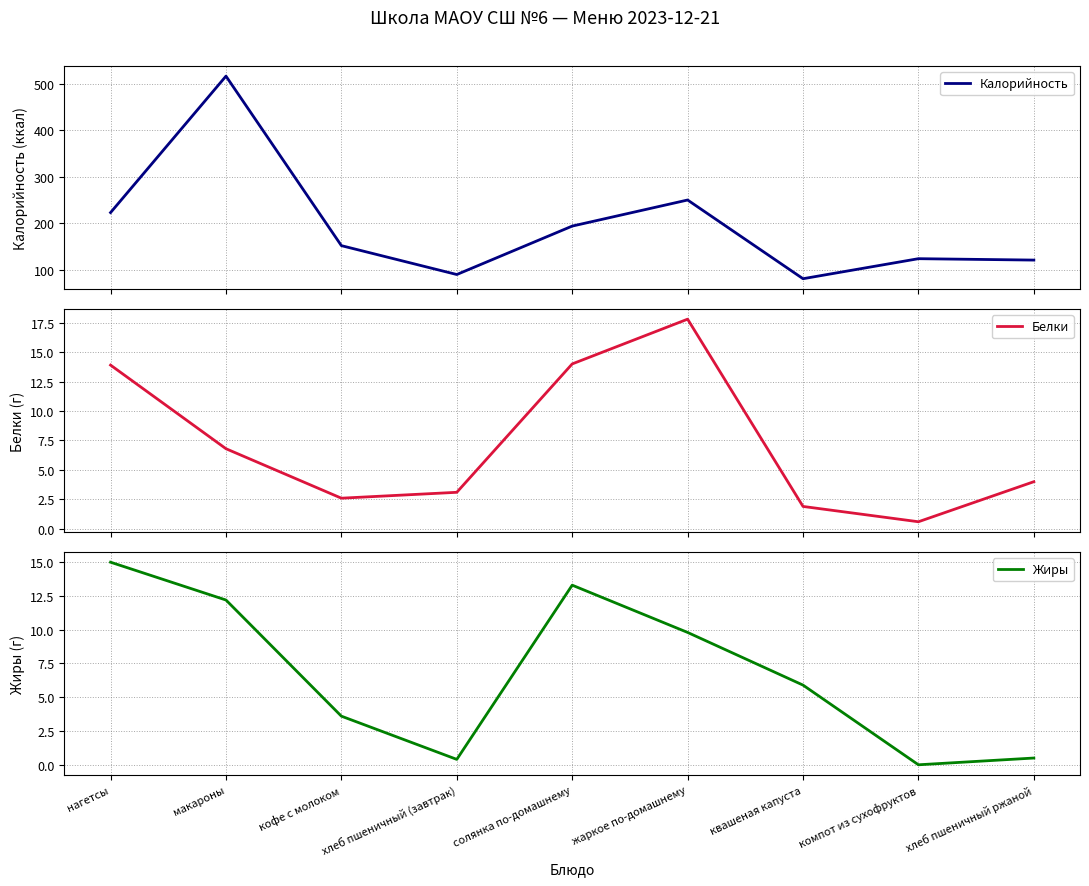

What is the label of the 5th point from the right?

солянка по-домашнему